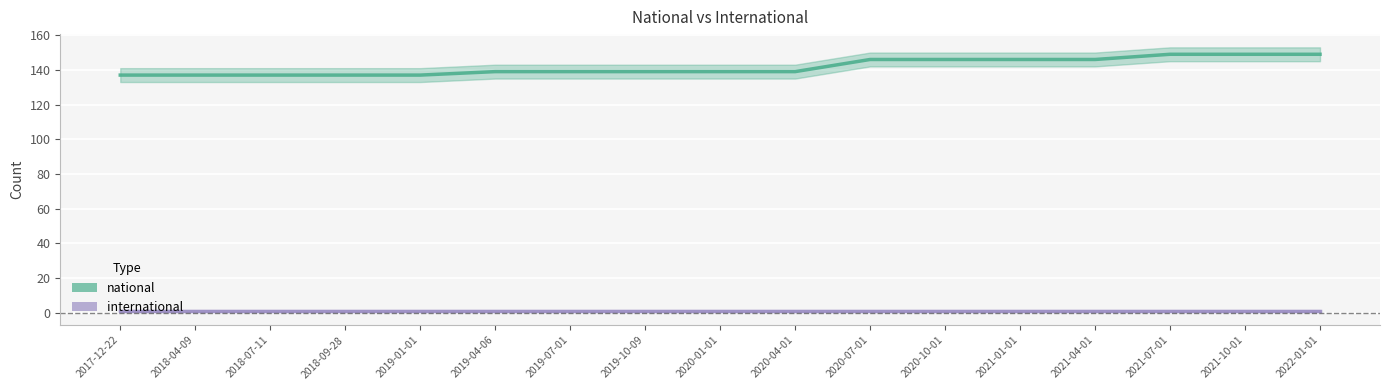

At 2017-12-22, list the series in order from largest to smallest.

national, international